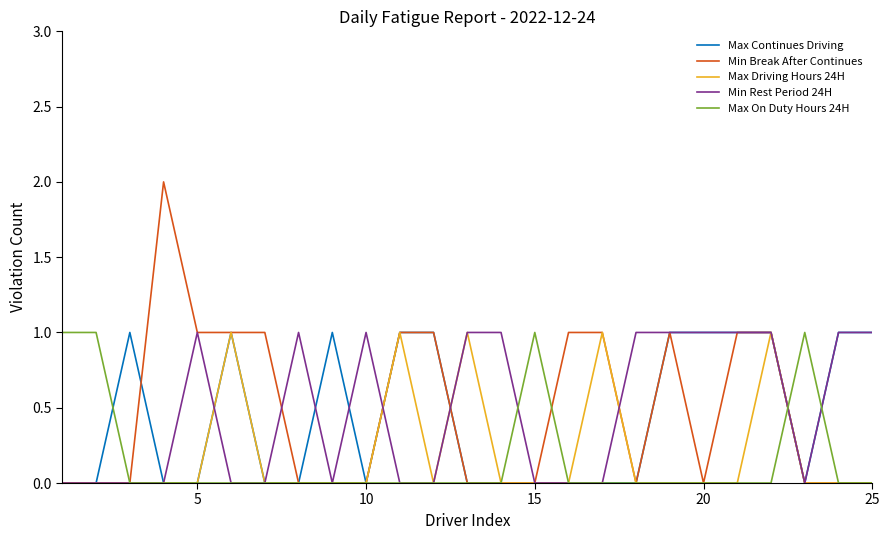

Which series has the widest spread of values?

Min Break After Continues